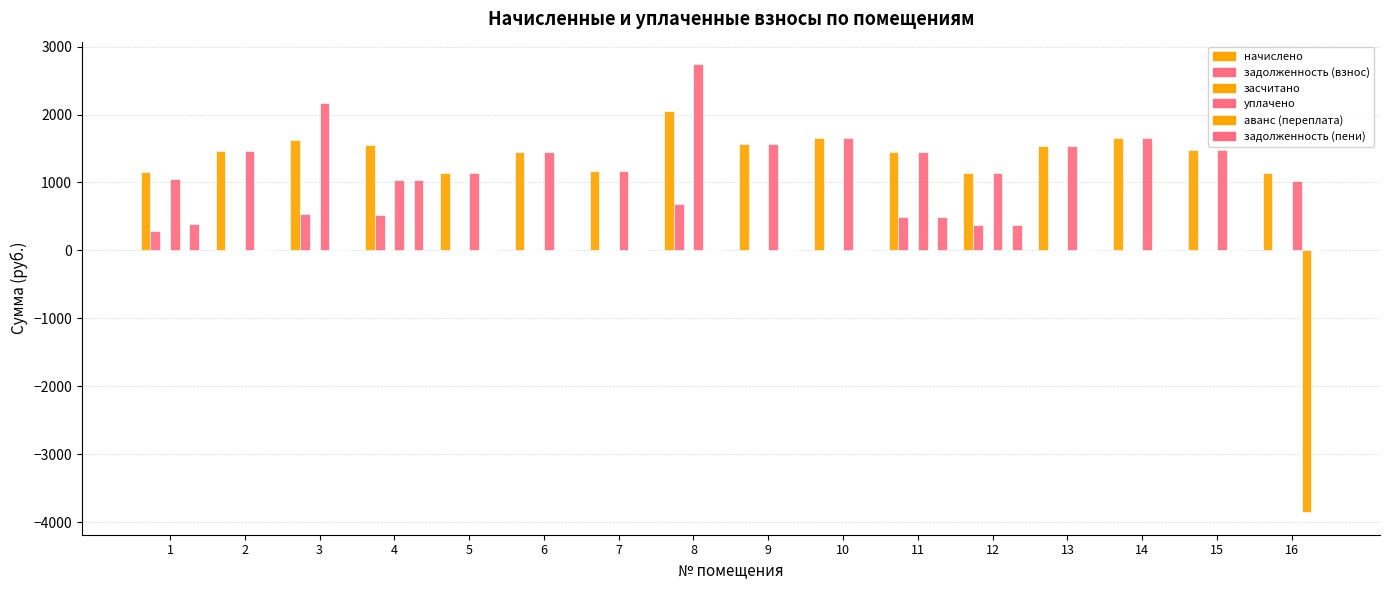

What is the sum of the задолженность (взнос) values at 8 and 11?

1170.7